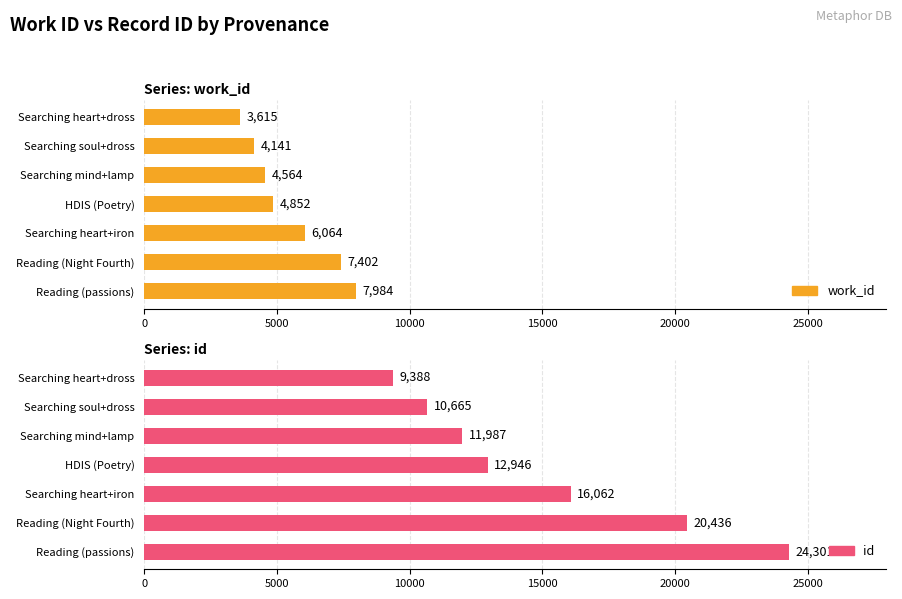

What is the value of the work_id bar at the 1st from the left?

3615